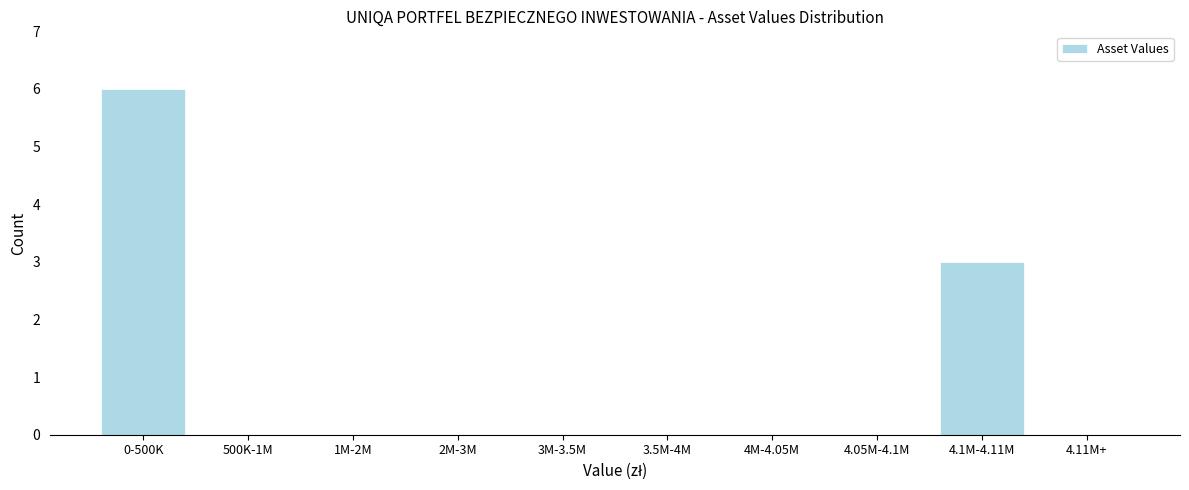

Reading right to left, what are all the values shown in this chart?

4.11M+=0	4.1M-4.11M=3	4.05M-4.1M=0	4M-4.05M=0	3.5M-4M=0	3M-3.5M=0	2M-3M=0	1M-2M=0	500K-1M=0	0-500K=6